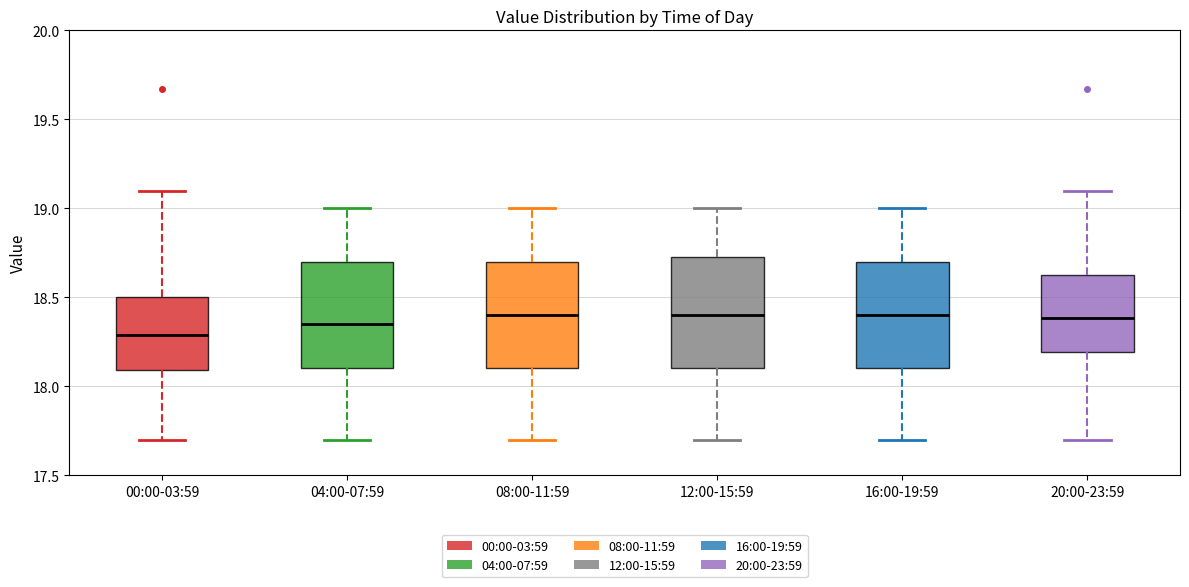

Reading left to right, transcribe this box plot: for each box, give where its median line is, the range the box spans, and where its two whiskers end, as read against the y-axis. The values are not printed on the chart, so give them approximately, as read against the axis.

00:00-03:59: median 18.30, box 18.10 to 18.50, whiskers 17.70 to 19.10
04:00-07:59: median 18.35, box 18.10 to 18.70, whiskers 17.70 to 19.00
08:00-11:59: median 18.40, box 18.10 to 18.70, whiskers 17.70 to 19.00
12:00-15:59: median 18.40, box 18.10 to 18.75, whiskers 17.70 to 19.00
16:00-19:59: median 18.40, box 18.10 to 18.70, whiskers 17.70 to 19.00
20:00-23:59: median 18.40, box 18.20 to 18.65, whiskers 17.70 to 19.10